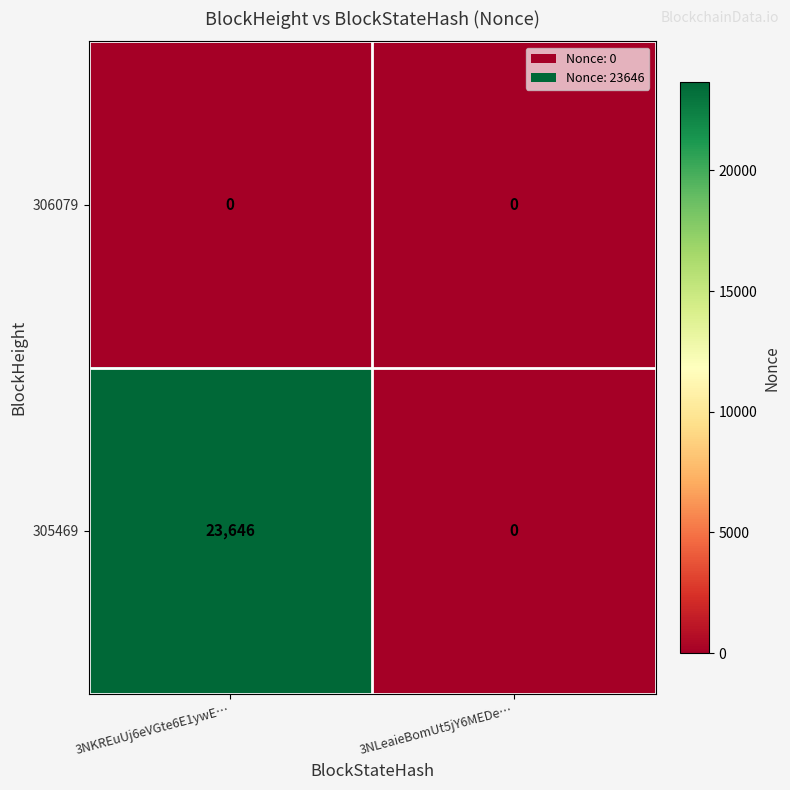

How many data points does each series have?

2